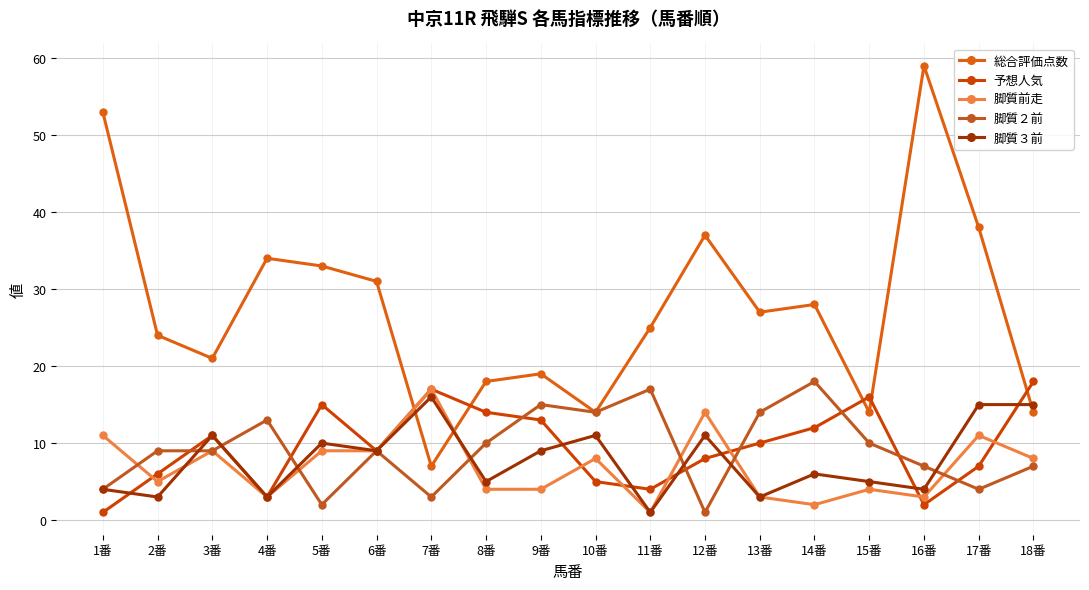

What is the difference between the second highest and minimum values in the 脚質３前 series?

14